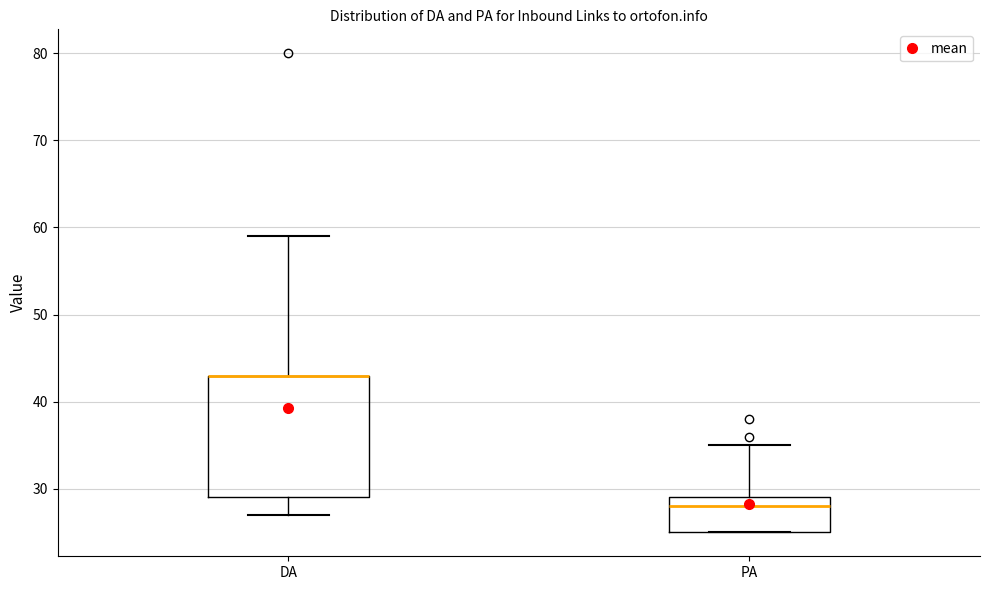

Reading left to right, transcribe this box plot: for each box, give where its median line is, the range the box spans, and where its two whiskers end, as read against the y-axis. The values are not printed on the chart, so give them approximately, as read against the axis.

DA: median 43 (drawn on the box's upper edge), box 29 to 43, whiskers 27 to 59
PA: median 28, box 25 to 29, whiskers 25 to 35